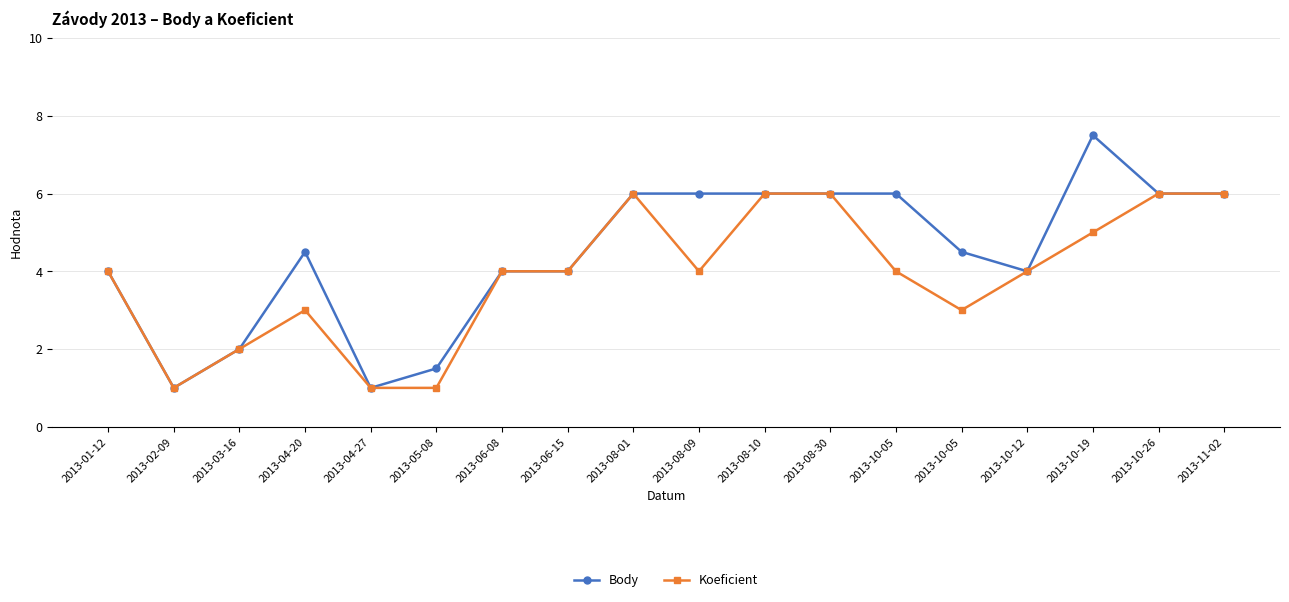

True or false: Koeficient and Body intersect in this chart.

False